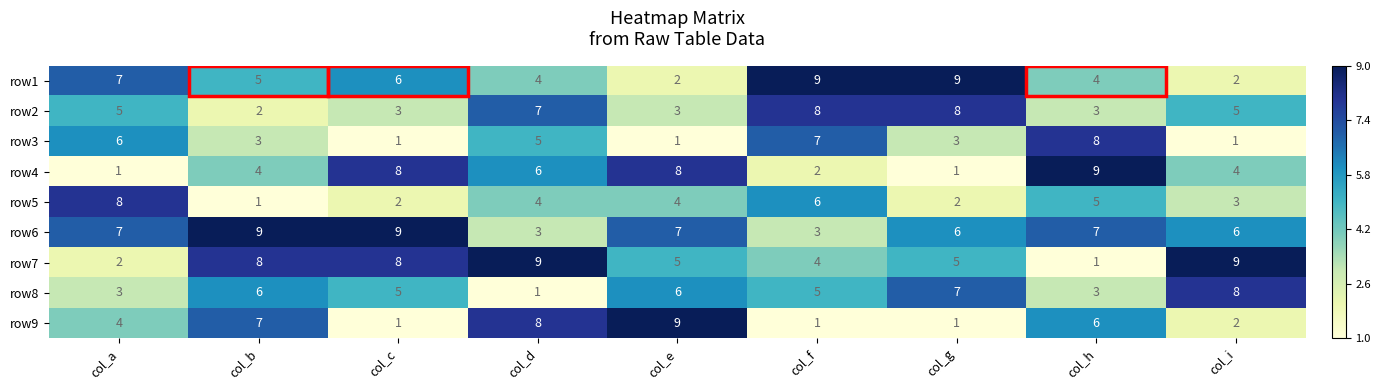

At how many categories does at least one series exceed 4?

9